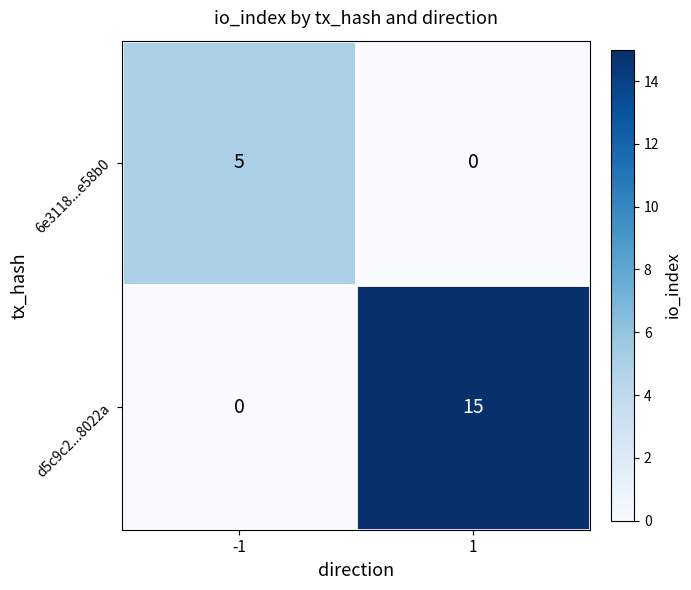

Reading left to right, list all the values displayed in this chart.

6e3118...e58b0: -1=5	1=0
d5c9c2...8022a: -1=0	1=15